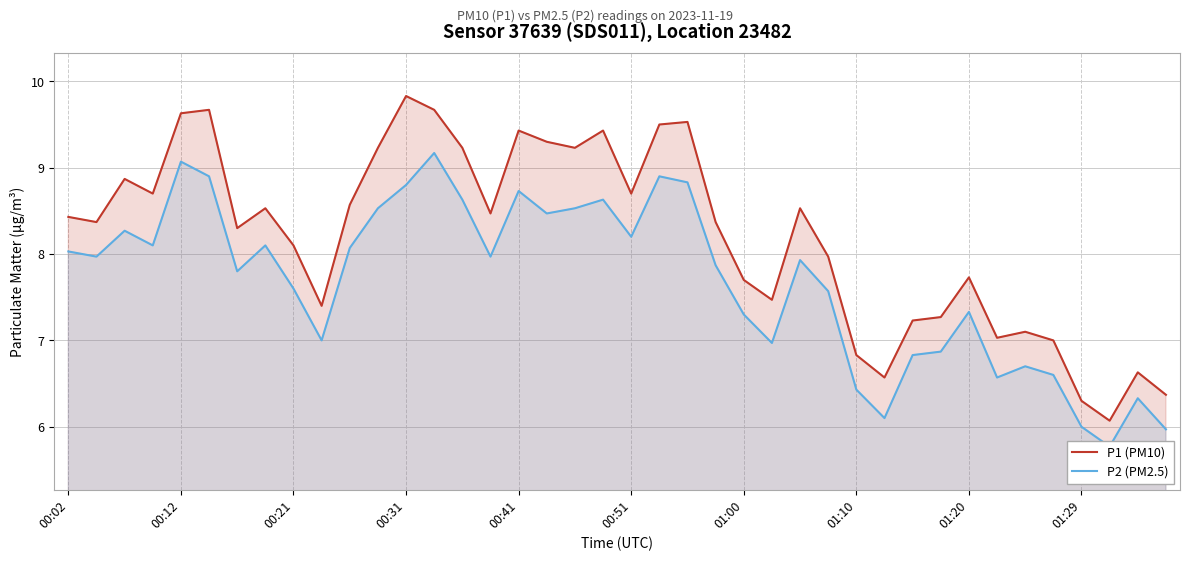

The value of P1 (PM10) at 19 is 9.4. True or false?

True